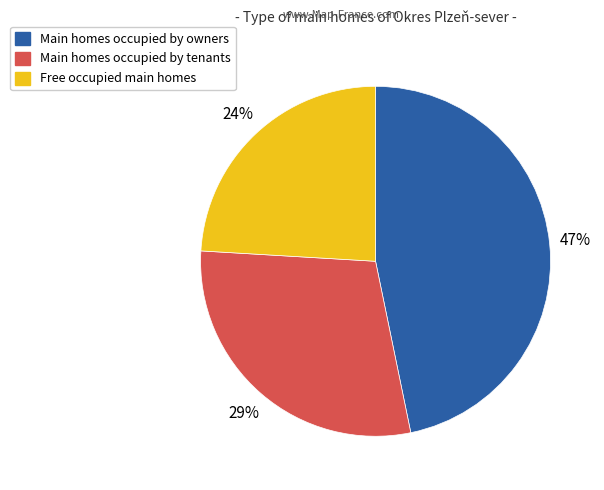

To the nearest percent, what is the difference between the largest and smallest slice percentages?

23%